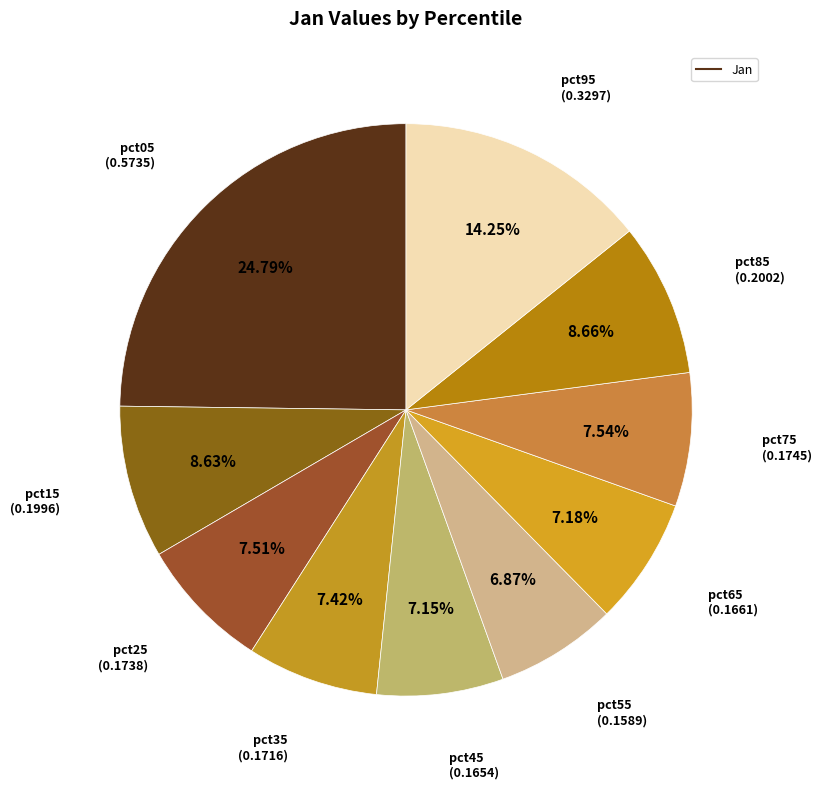

Rank the categories by value from highest to lowest.

pct05, pct95, pct85, pct15, pct75, pct25, pct35, pct65, pct45, pct55